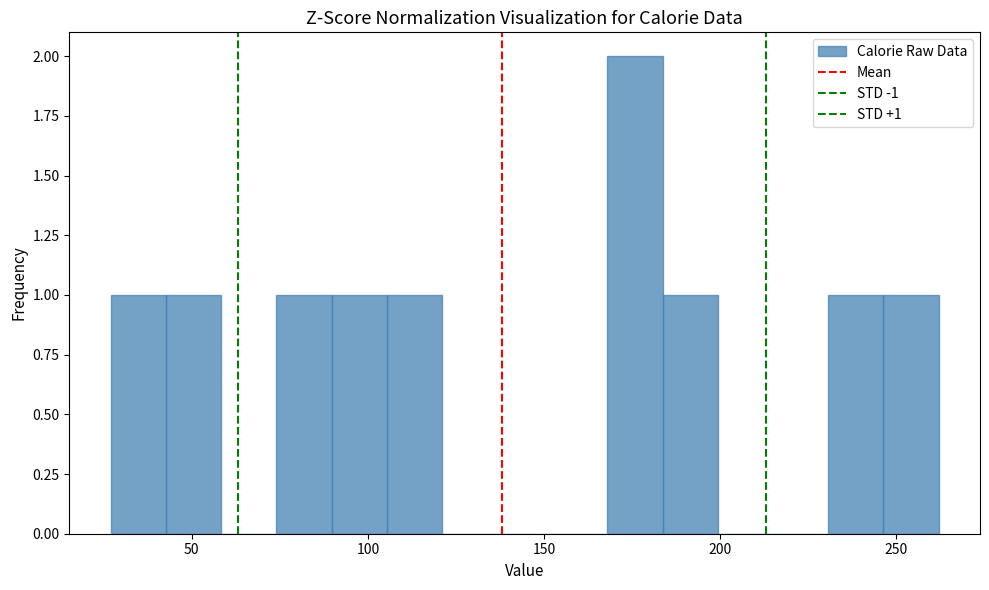

Read against the x-axis, roughly where is the centre of the tallest bar?

175